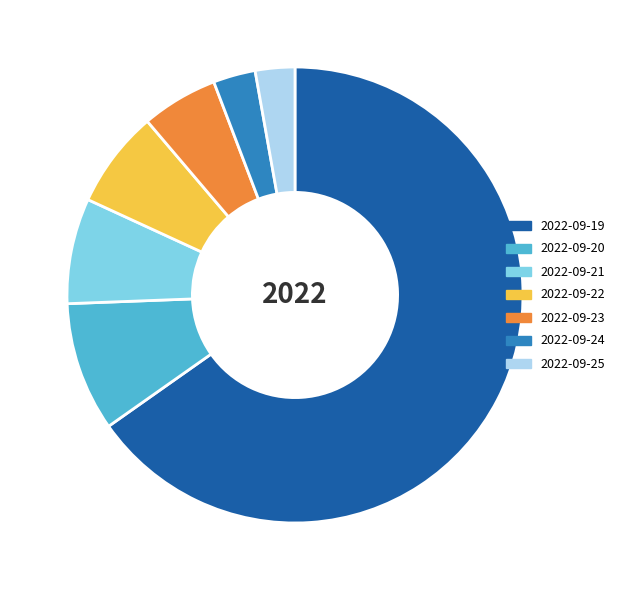

How many segments does this pie chart have?

7